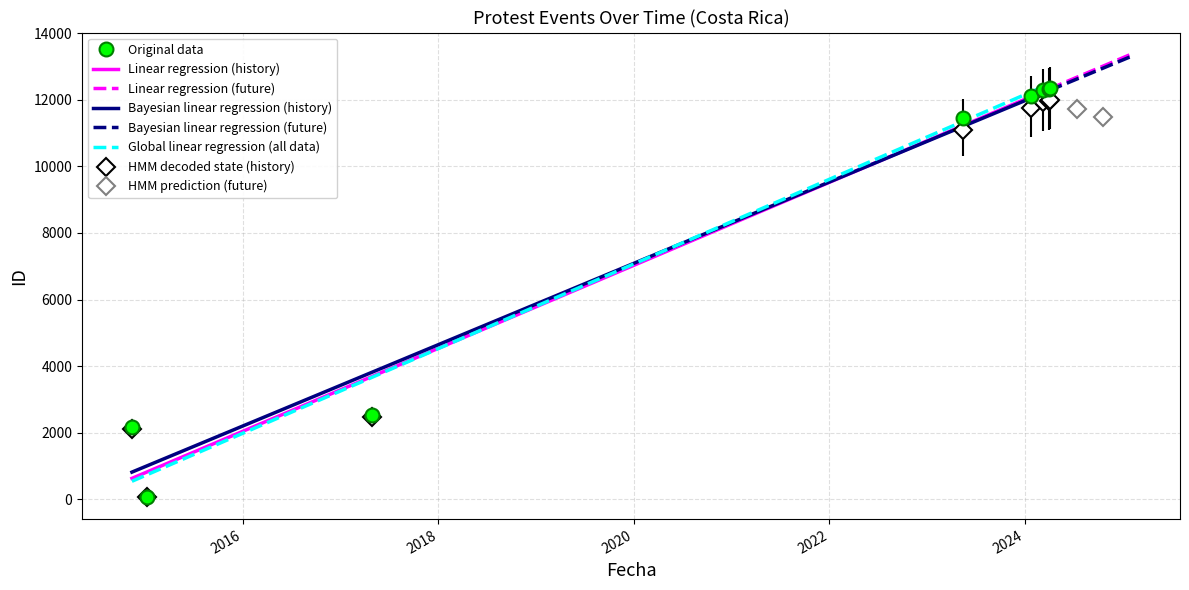

Rank the categories by value from lowest to highest.

2015-01-09, 2014-11-13, 2017-04-27, 2023-05-15, 2024-01-25, 2024-03-07, 2024-04-01, 2024-04-03